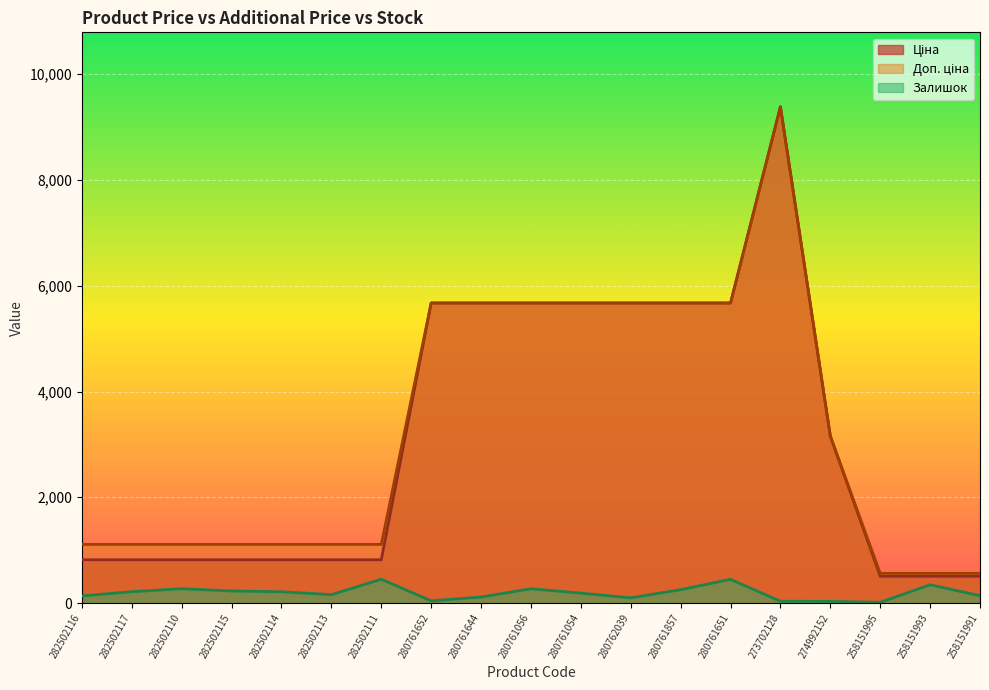

What is the highest value of the Залишок series?

451.0